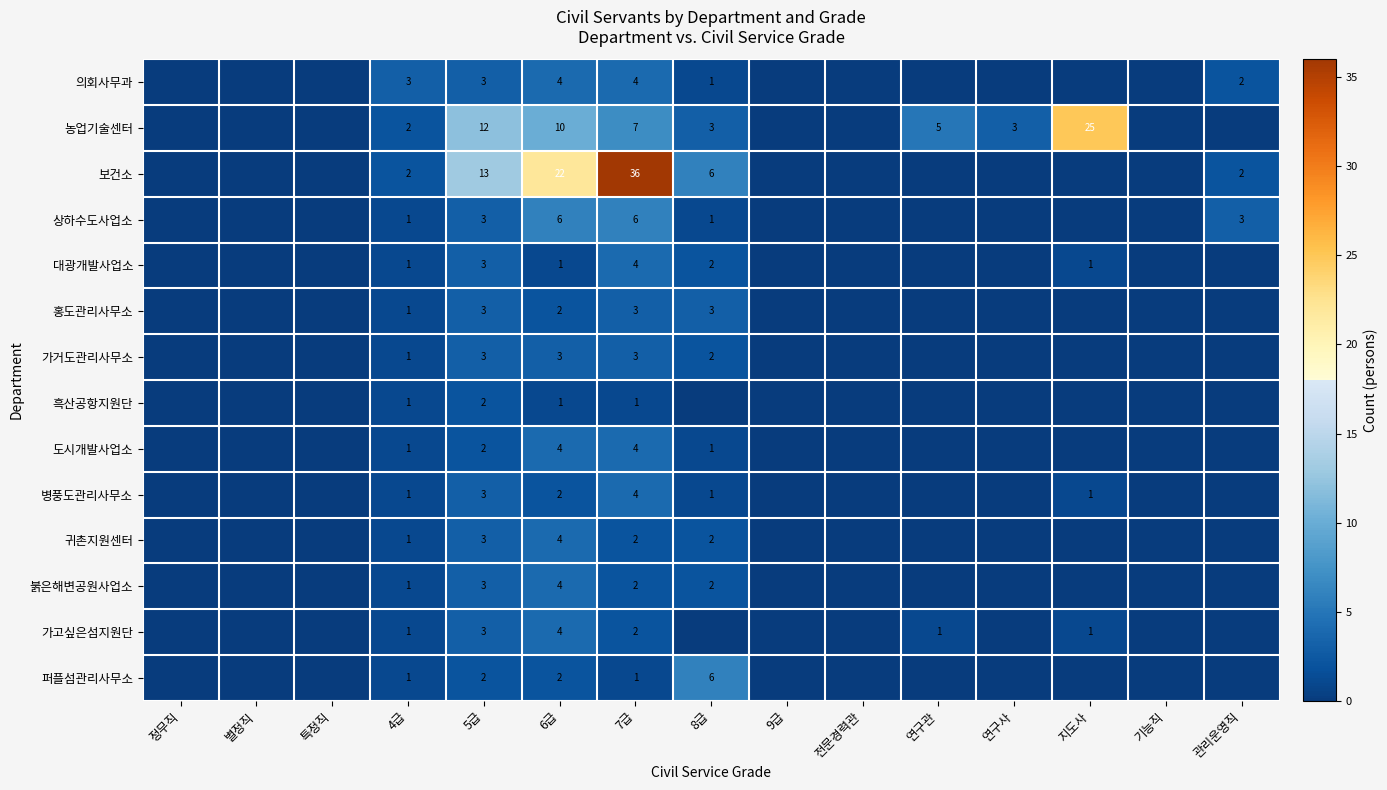

What is the difference between the highest and lowest values at 5급?

11